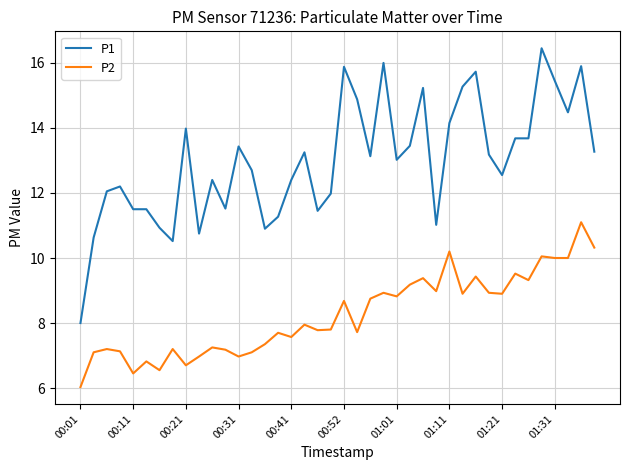

What is the difference between the second highest and second lowest values in the P2 series?

3.9